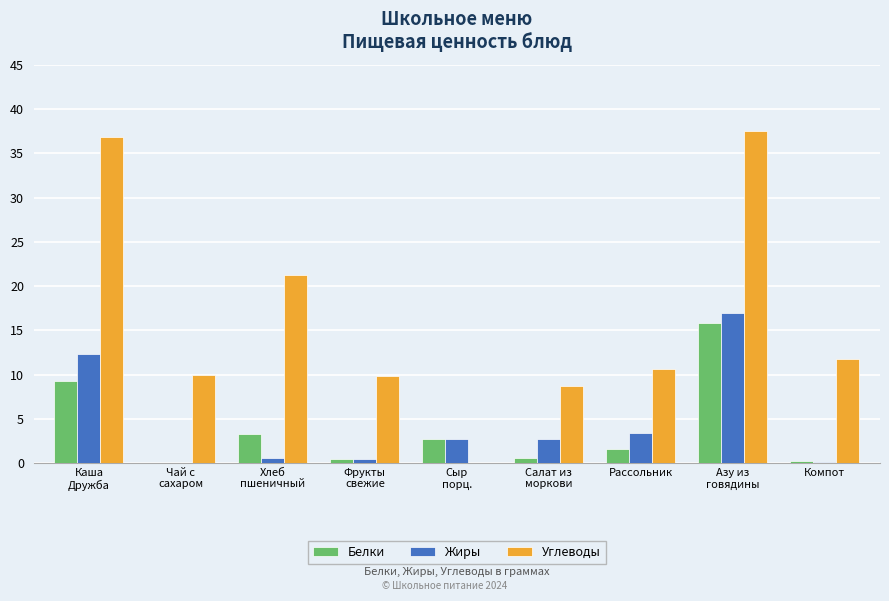

The Жиры series shows 3.4 at Рассольник. True or false?

True